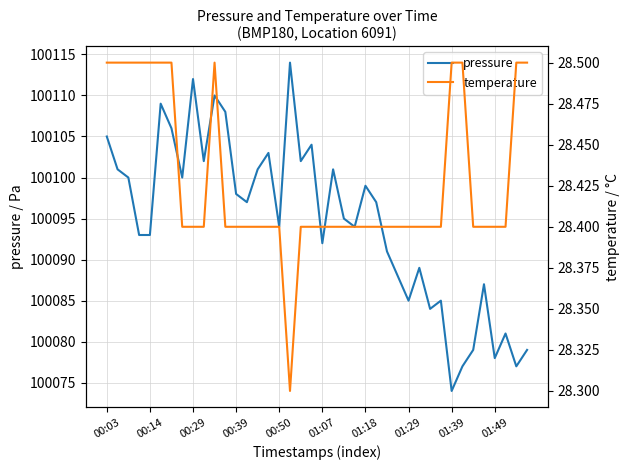

What is the highest value of the pressure series?

100114